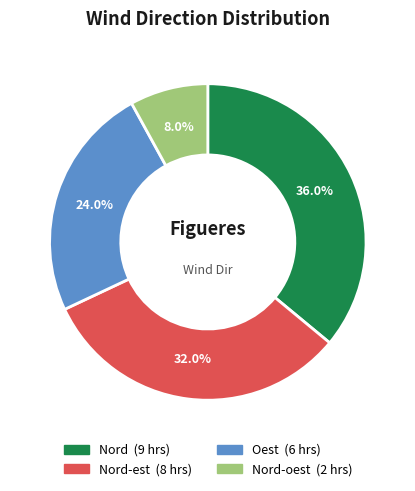

Is there a majority slice in this chart?

No